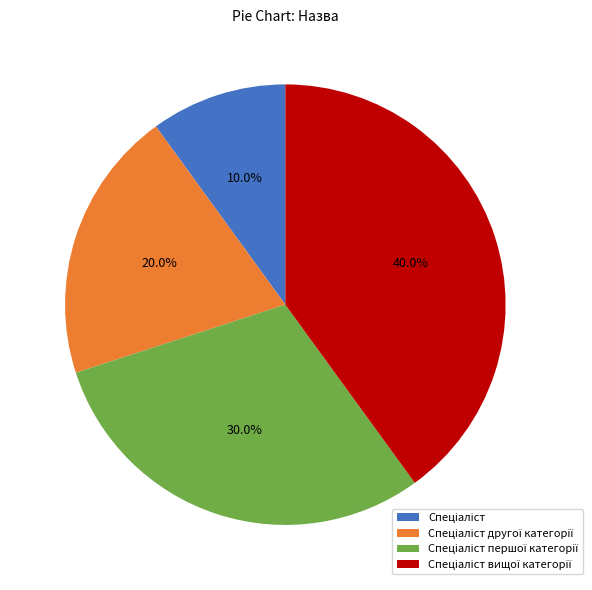

Is there any slice that represents more than half of the pie?

No